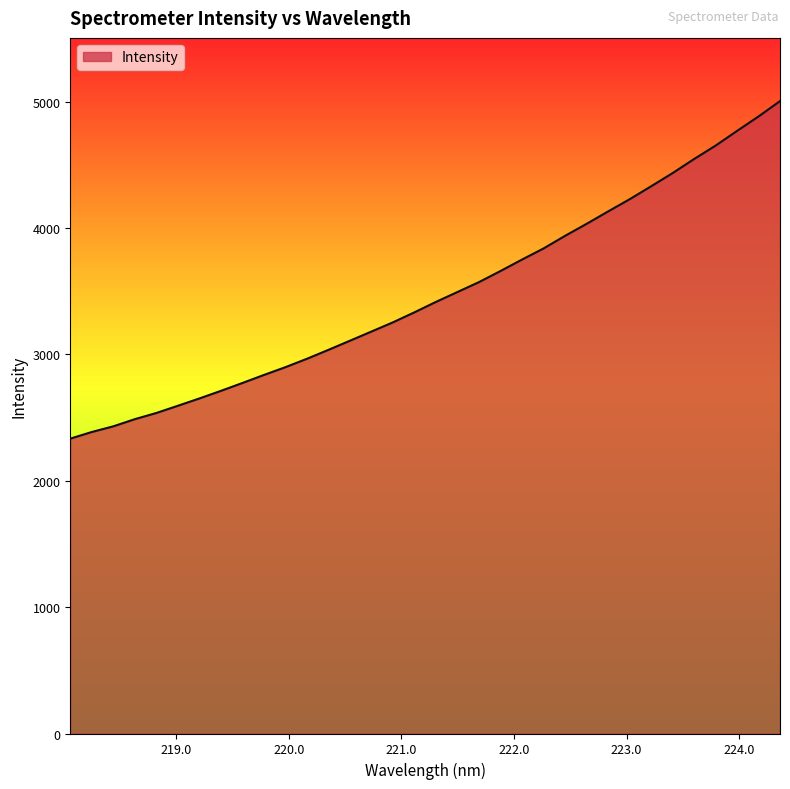

What is the maximum value shown in the chart?

5003.9